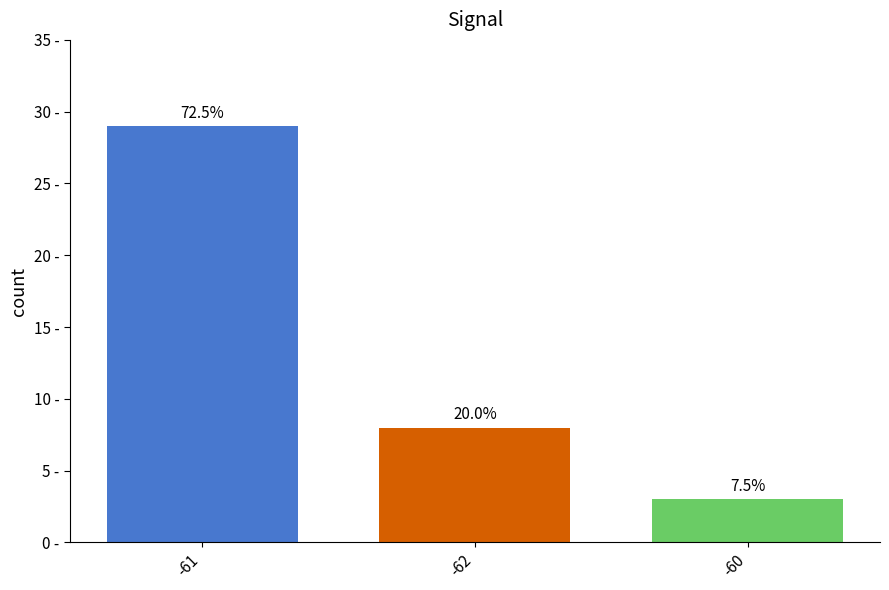

What is the difference between the maximum and second lowest values?

21